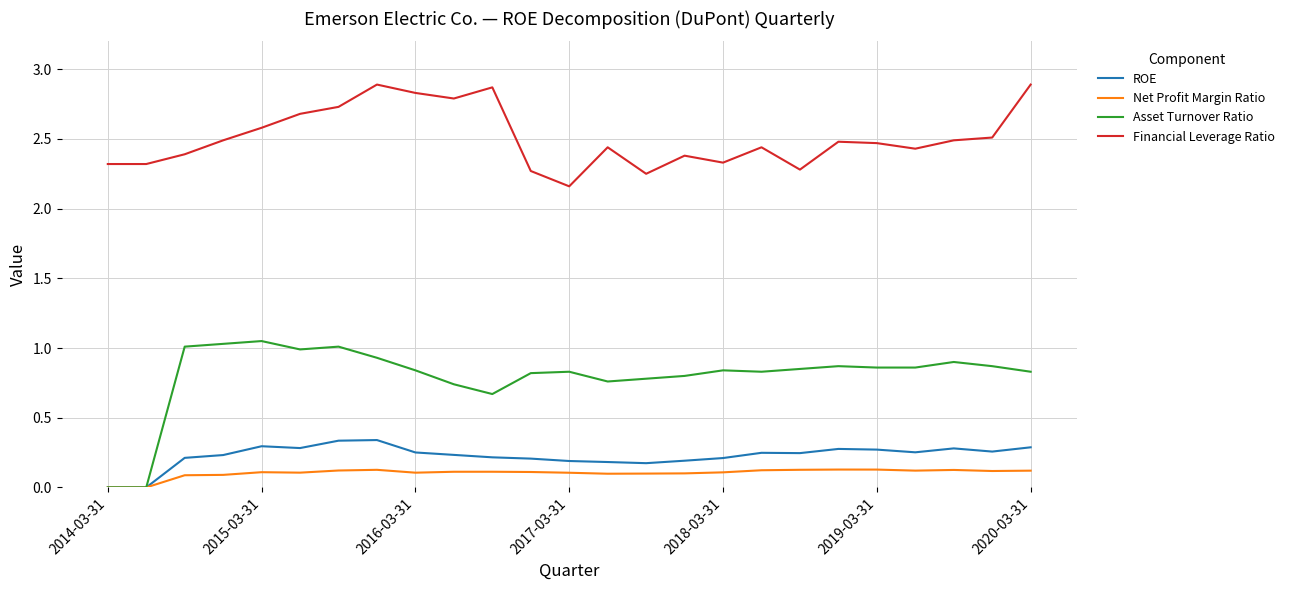

Which series has the largest total across all categories?

Financial Leverage Ratio